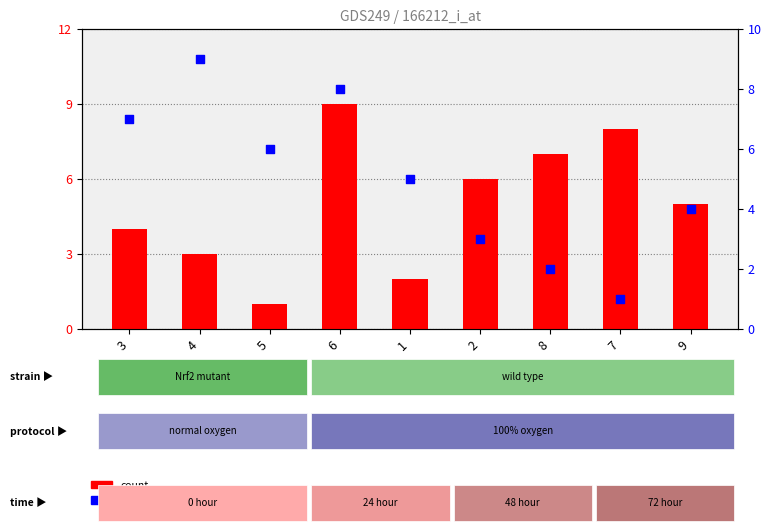

At how many categories does at least one series exceed 1?

9